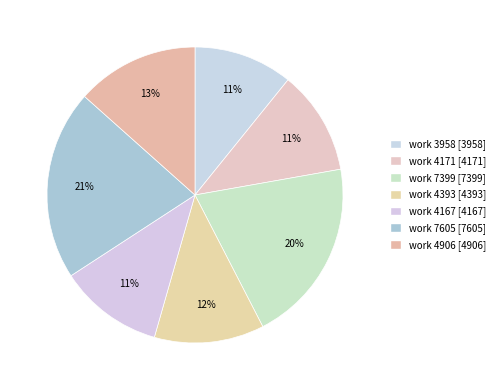

To the nearest percent, what is the difference between the largest and smallest slice percentages?

10%